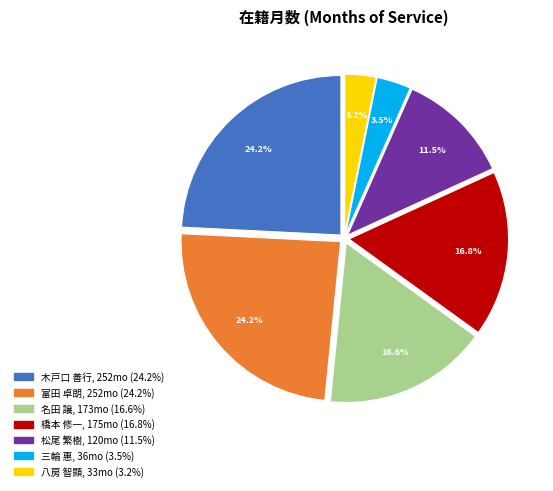

Does any single category account for the majority?

No